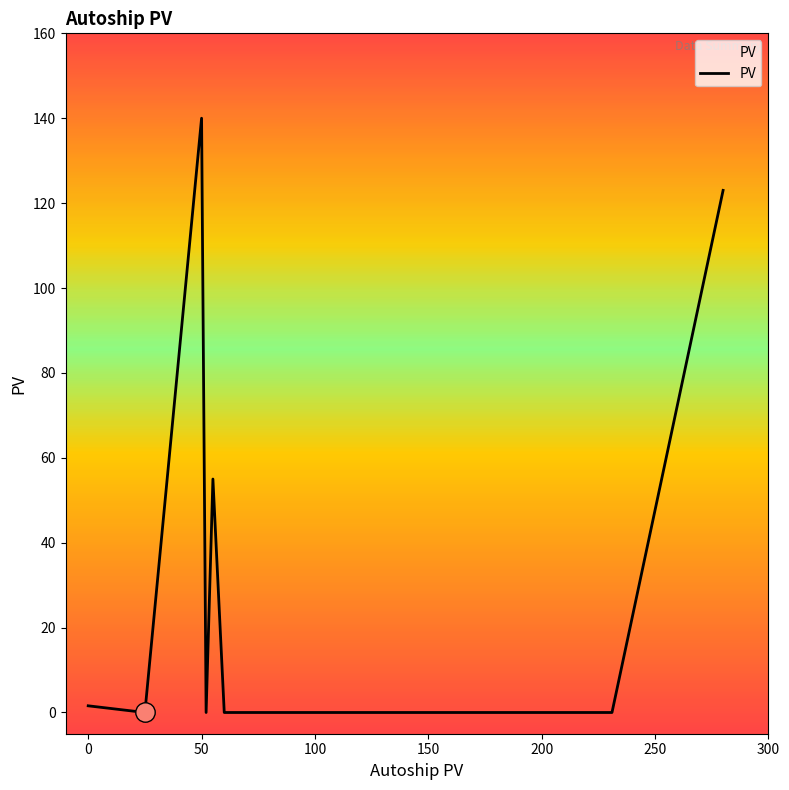

What is the sum of all values?

319.6